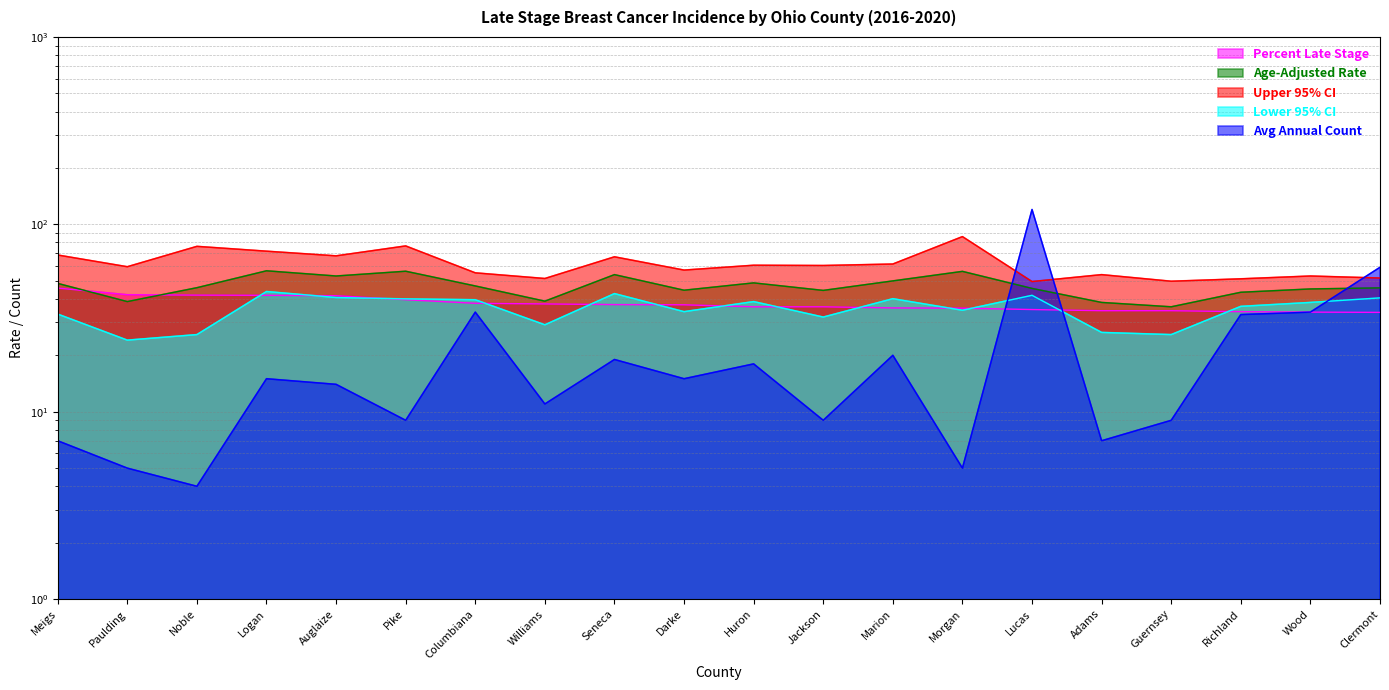

What are all the series names shown in the legend?

Percent Late Stage, Age-Adjusted Rate, Upper 95% CI, Lower 95% CI, Avg Annual Count